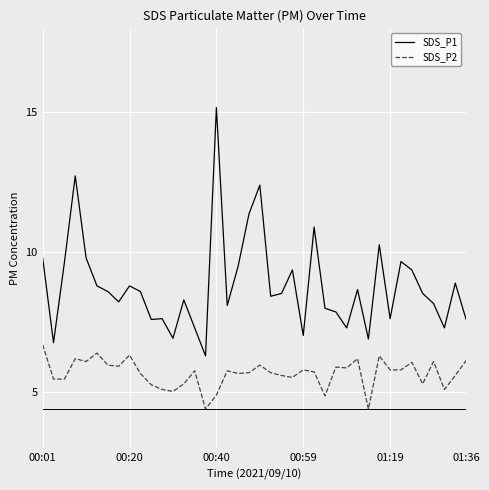

True or false: SDS_P1 and SDS_P2 intersect in this chart.

False